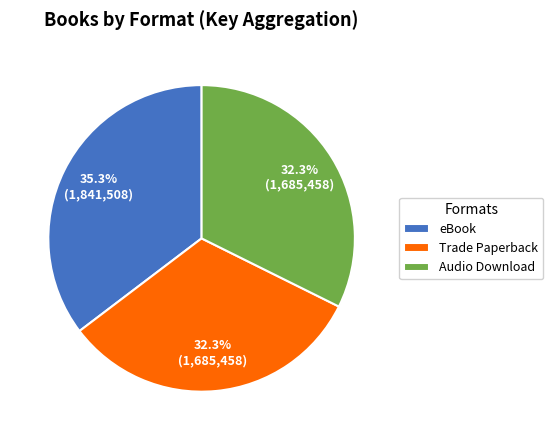

To the nearest percent, what is the average slice percentage?

33%